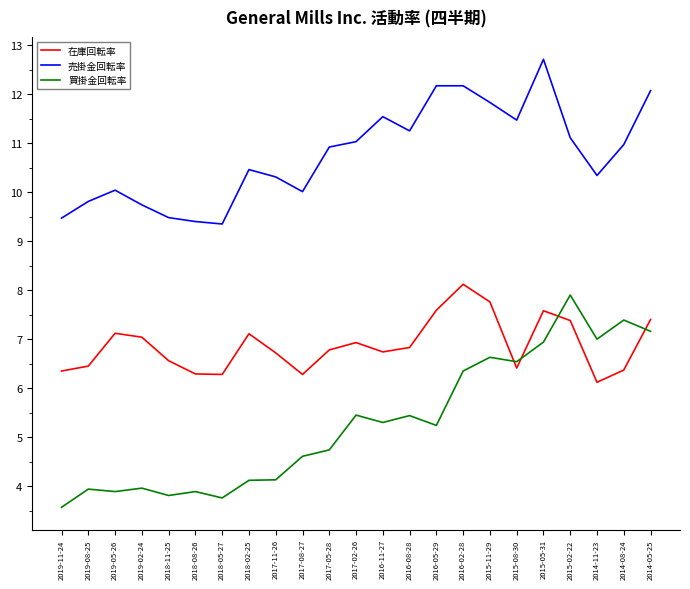

True or false: 売掛金回転率 has a value of 9.8 at 2019-08-25.

True